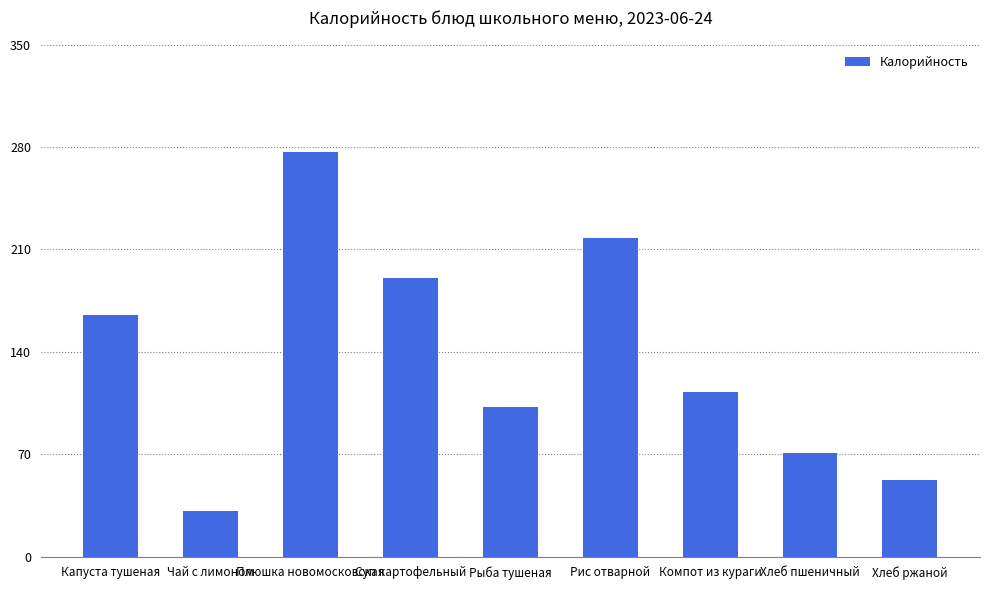

What is the label of the 6th bar from the right?

Суп картофельный